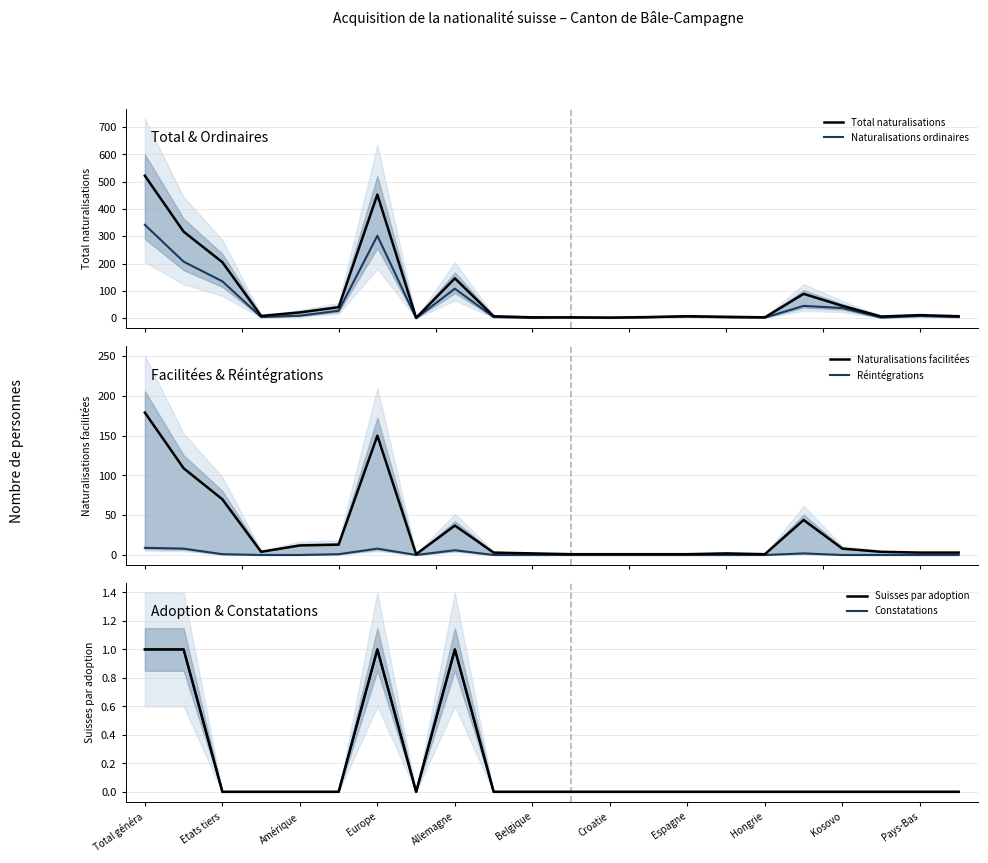

In Naturalisations facilitées, how many points are lower than both neighbors (excluding endpoints)?

3